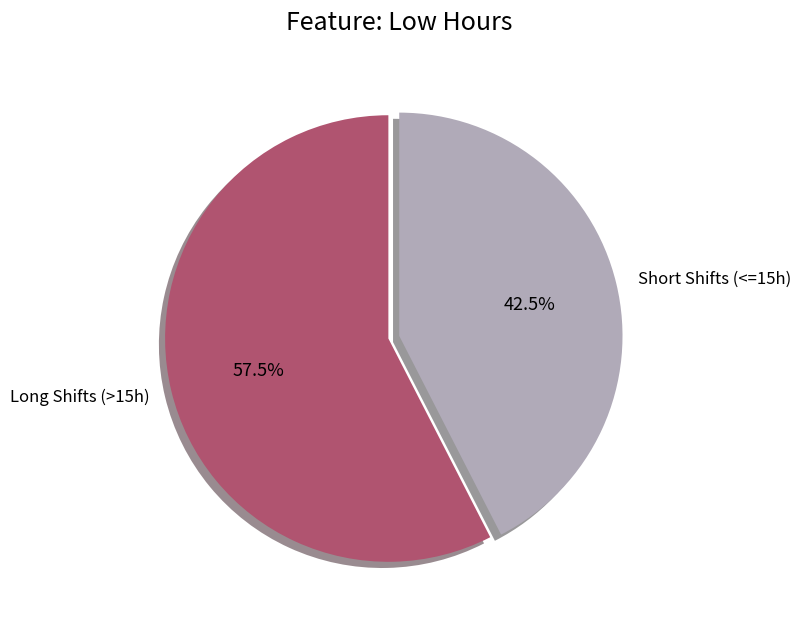

Combined, what portion of the pie is Short Shifts (<=15h) and Long Shifts (>15h)?

100.0%